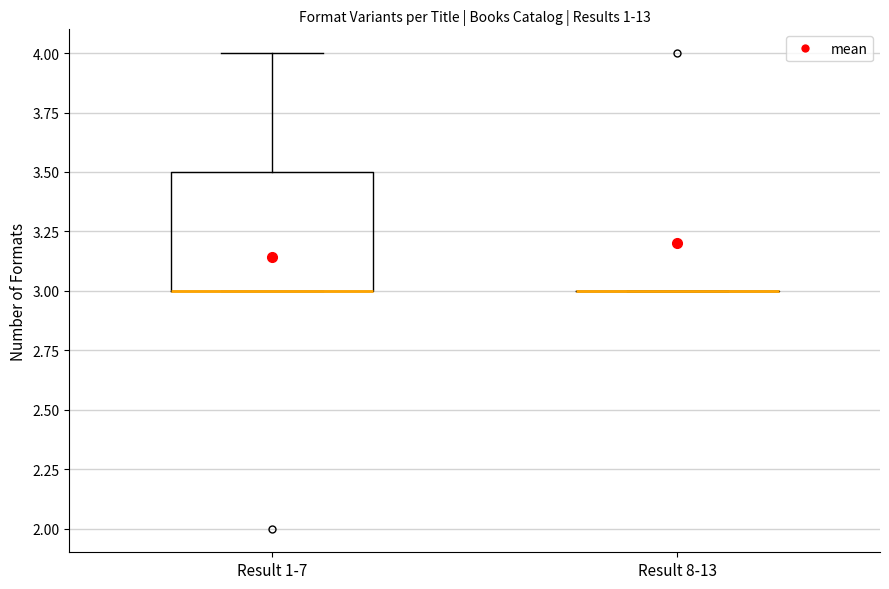

Where is the upper edge of the box for Result 1-7 on the y-axis? The values are not printed on the chart, so give them approximately, as read against the axis.

3.5